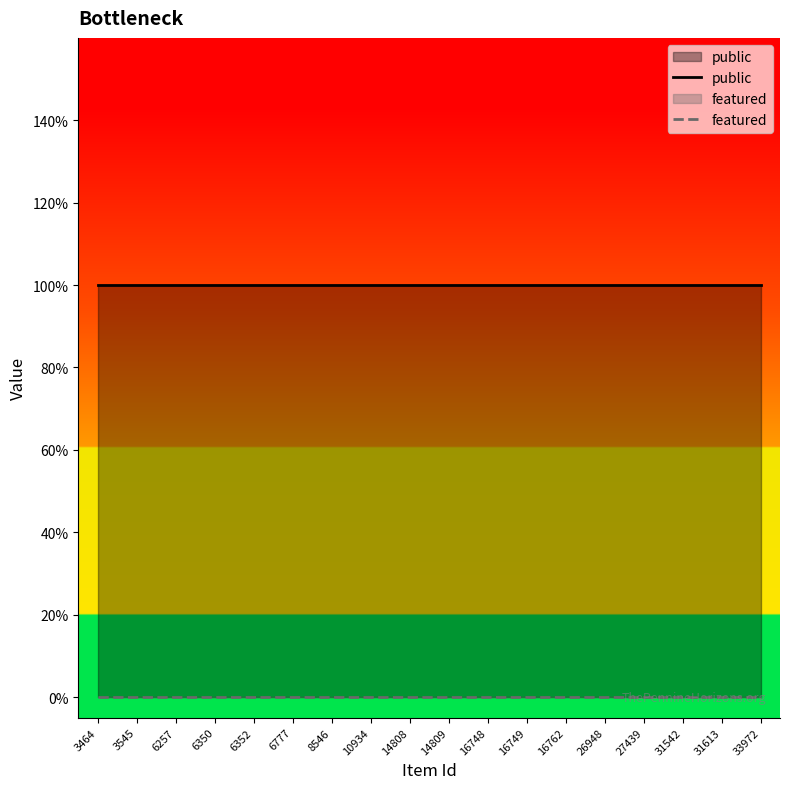

True or false: public and featured intersect in this chart.

False